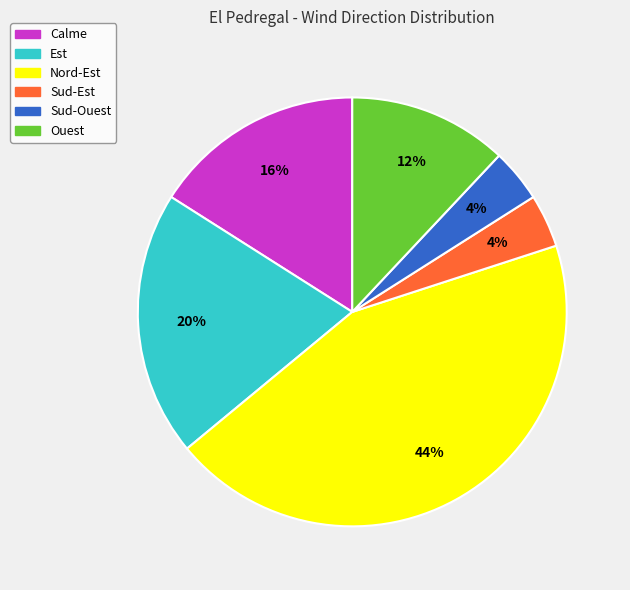

What percentage is the Sud-Ouest slice, to the nearest percent?

4%